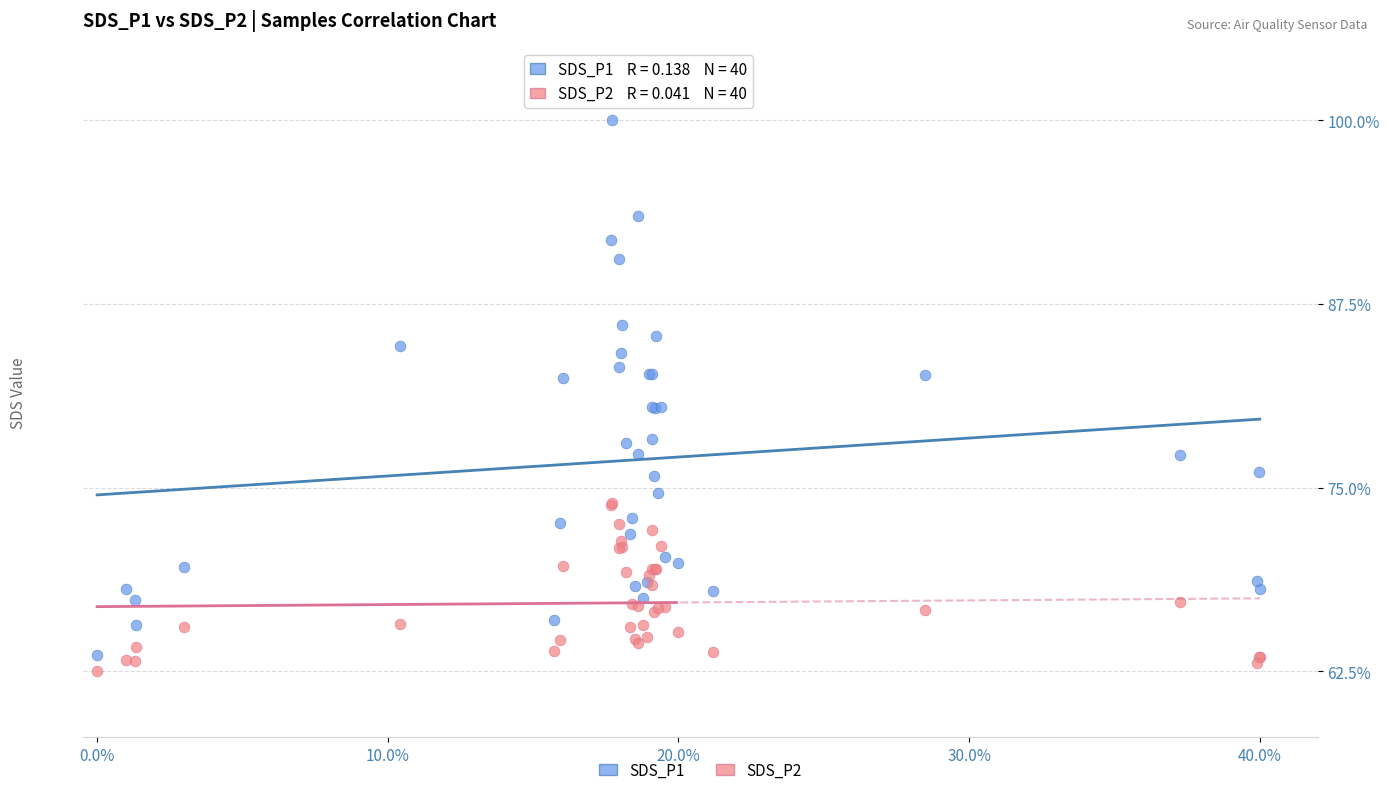

Which series reaches the maximum Y coordinate?

SDS_P1